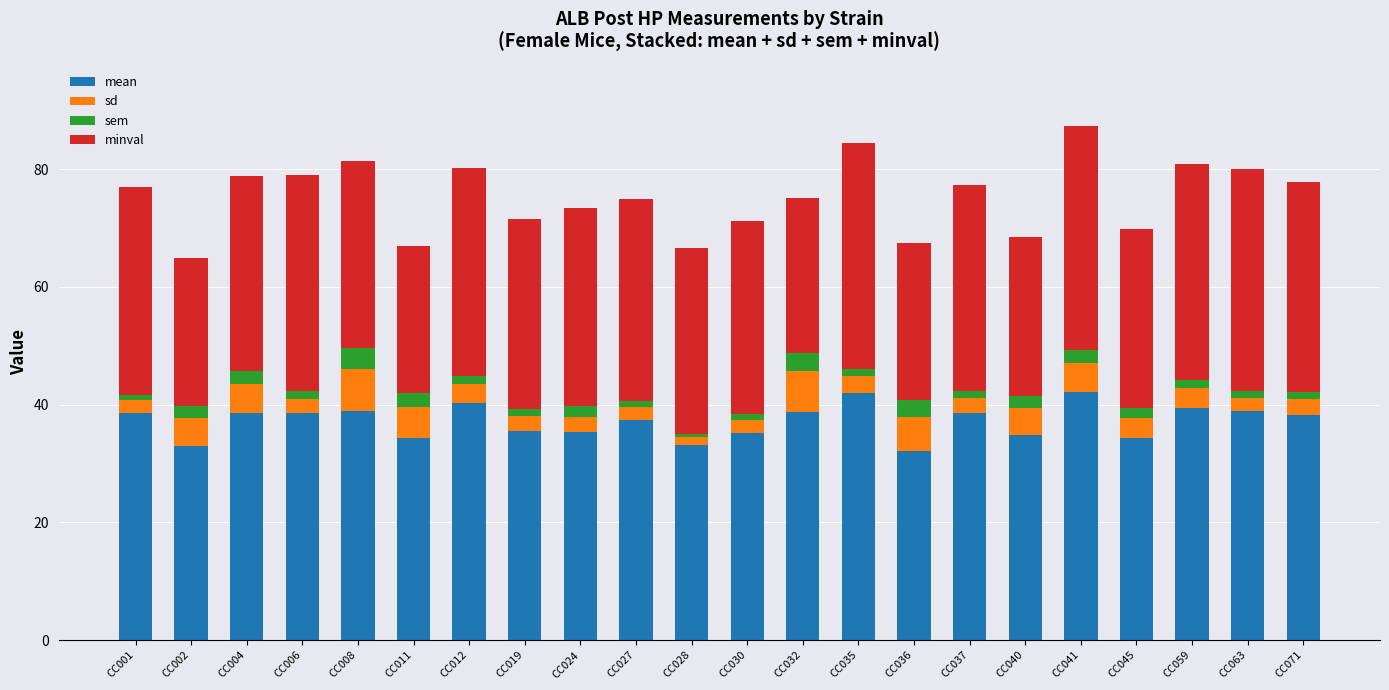

What is the minimum value for mean?

32.2